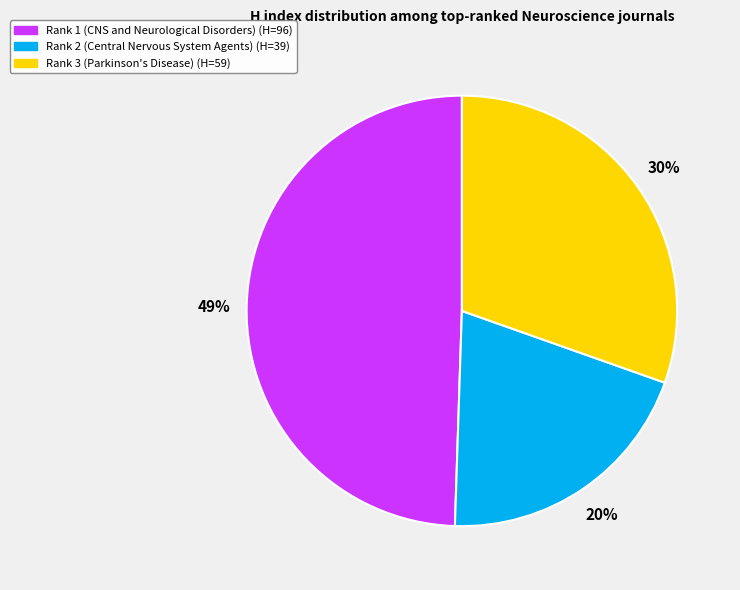

To the nearest percent, what percentage of the pie is Rank 1 (CNS and Neurological Disorders)?

49%